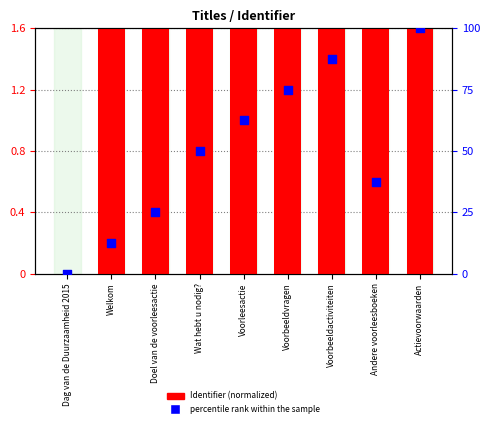

What is the total value across all series at Andere voorleesboeken?

39.1